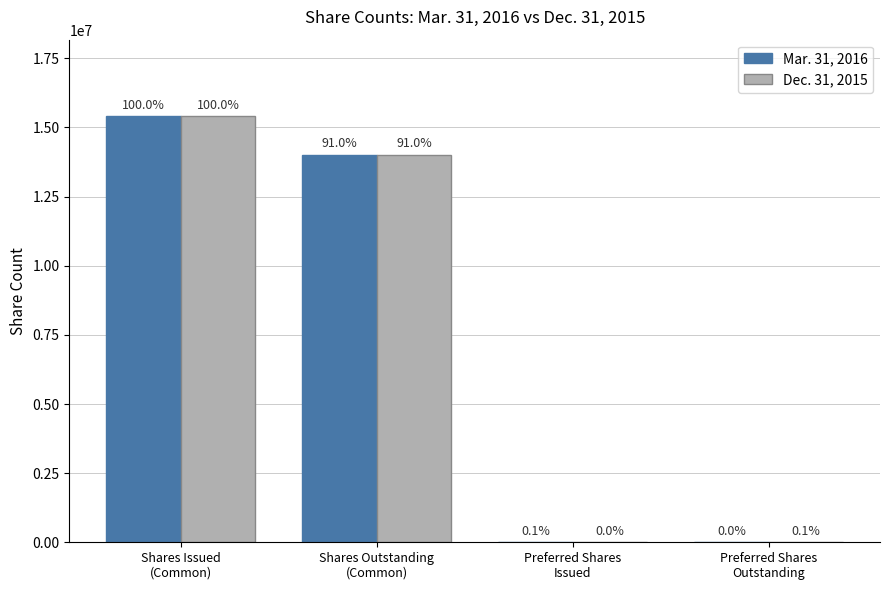

True or false: Mar. 31, 2016 has a value of 3381878 at Shares Issued
(Common).

False